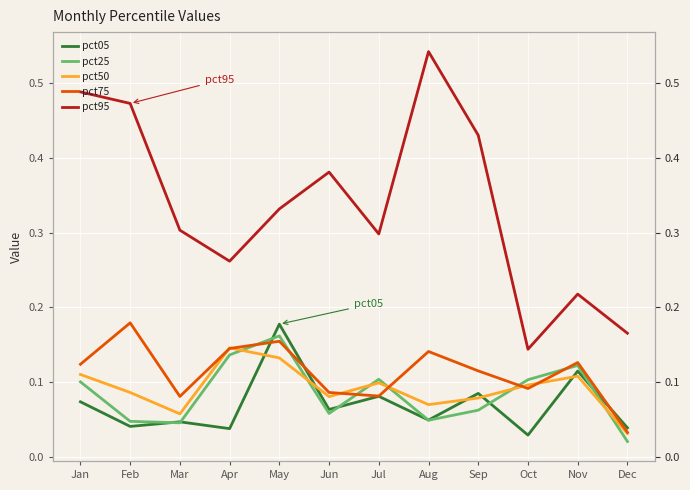

Reading right to left, extract all data points from this chart.

pct05: Dec=0.0	Nov=0.1	Oct=0.0	Sep=0.1	Aug=0.0	Jul=0.1	Jun=0.1	May=0.2	Apr=0.0	Mar=0.0	Feb=0.0	Jan=0.1
pct25: Dec=0.0	Nov=0.1	Oct=0.1	Sep=0.1	Aug=0.0	Jul=0.1	Jun=0.1	May=0.2	Apr=0.1	Mar=0.0	Feb=0.0	Jan=0.1
pct50: Dec=0.0	Nov=0.1	Oct=0.1	Sep=0.1	Aug=0.1	Jul=0.1	Jun=0.1	May=0.1	Apr=0.1	Mar=0.1	Feb=0.1	Jan=0.1
pct75: Dec=0.0	Nov=0.1	Oct=0.1	Sep=0.1	Aug=0.1	Jul=0.1	Jun=0.1	May=0.2	Apr=0.1	Mar=0.1	Feb=0.2	Jan=0.1
pct95: Dec=0.2	Nov=0.2	Oct=0.1	Sep=0.4	Aug=0.5	Jul=0.3	Jun=0.4	May=0.3	Apr=0.3	Mar=0.3	Feb=0.5	Jan=0.5